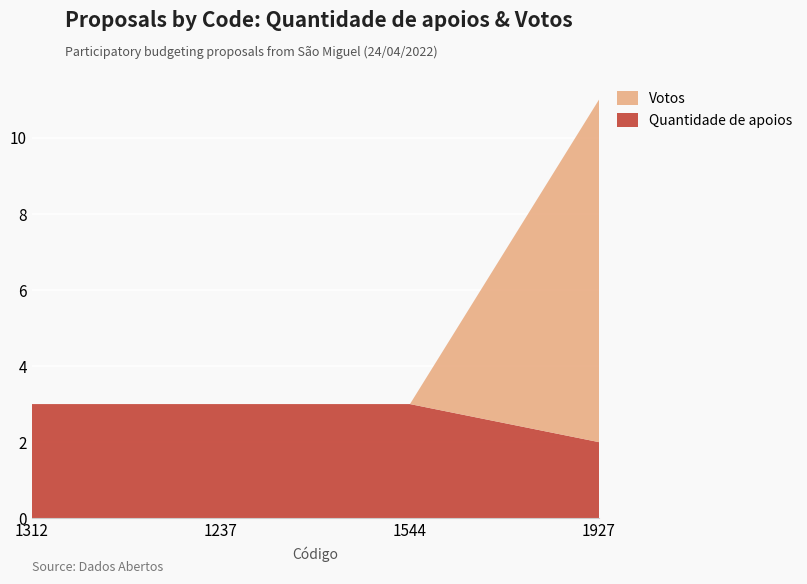

Reading right to left, what are all the values shown in this chart?

Quantidade de apoios: 1927=2	1544=3	1237=3	1312=3
Votos: 1927=9	1544=0	1237=0	1312=0